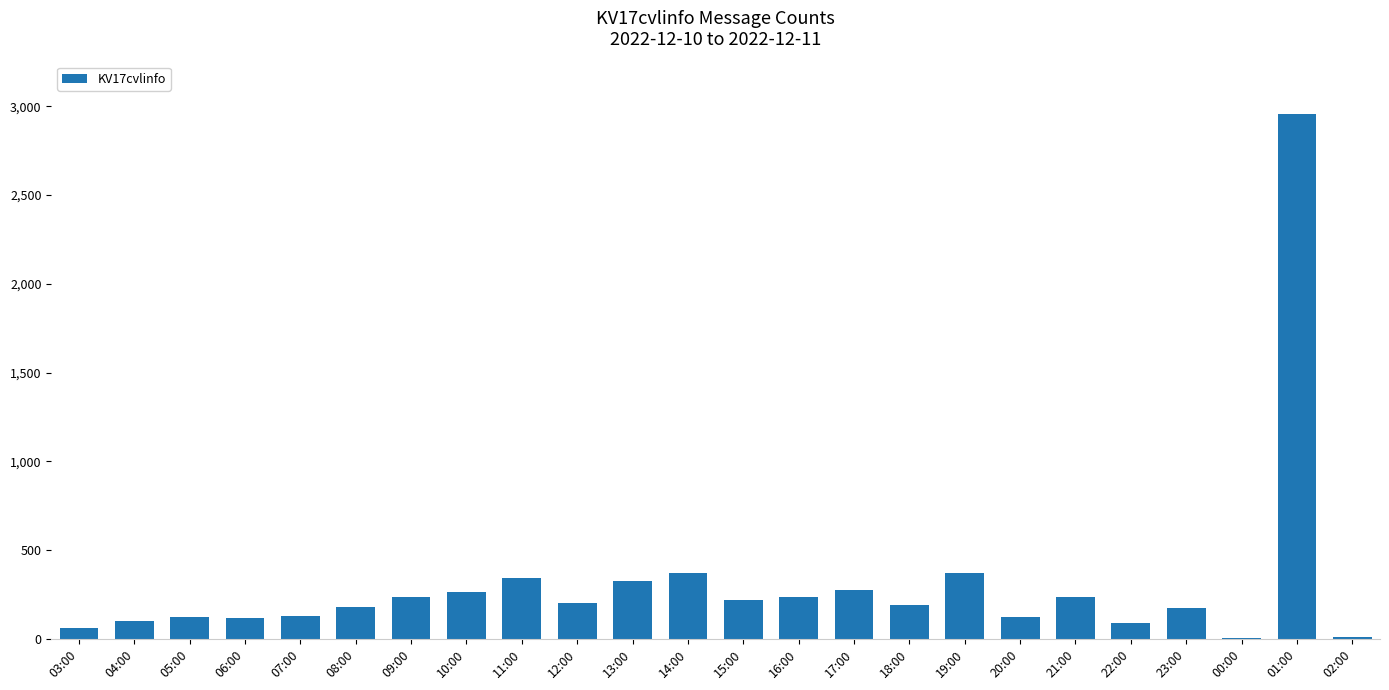

Which category has the highest value across all series?

01:00